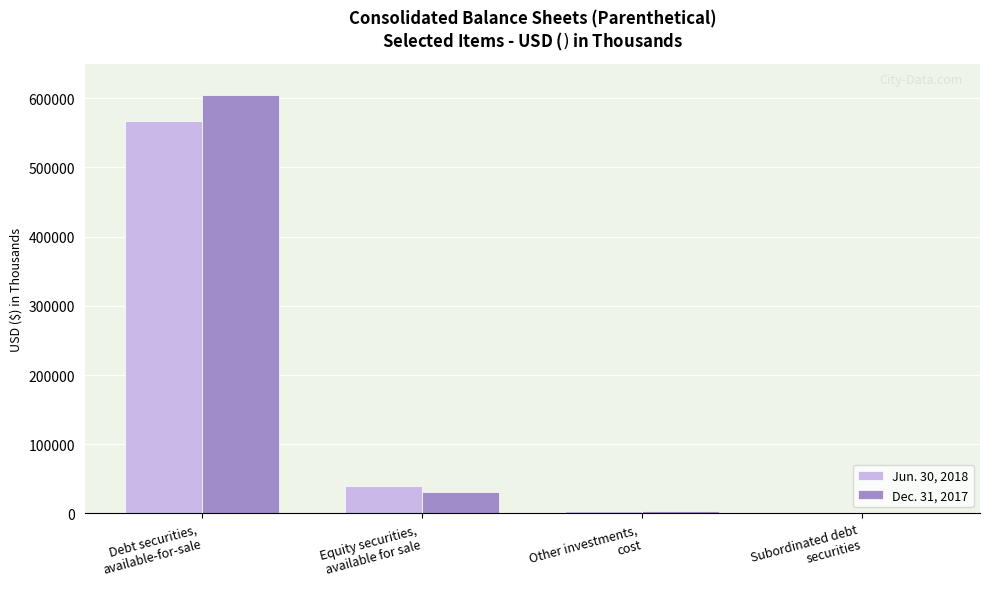

Between Debt securities,
available-for-sale and Equity securities,
available for sale, which series saw the biggest shift?

Dec. 31, 2017